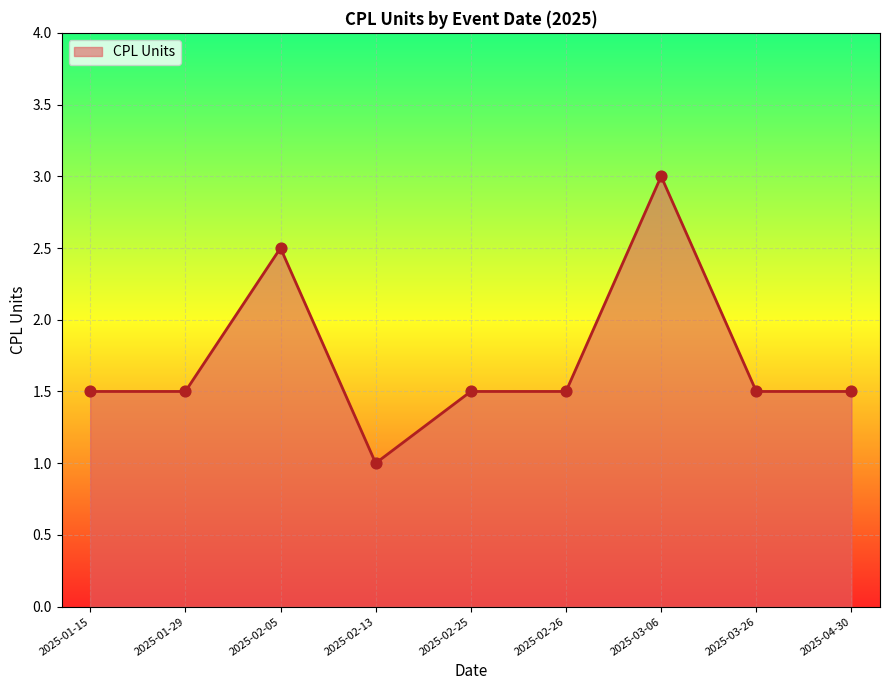

What is the ratio of the value at 2025-02-05 to the value at 2025-02-26?

1.7